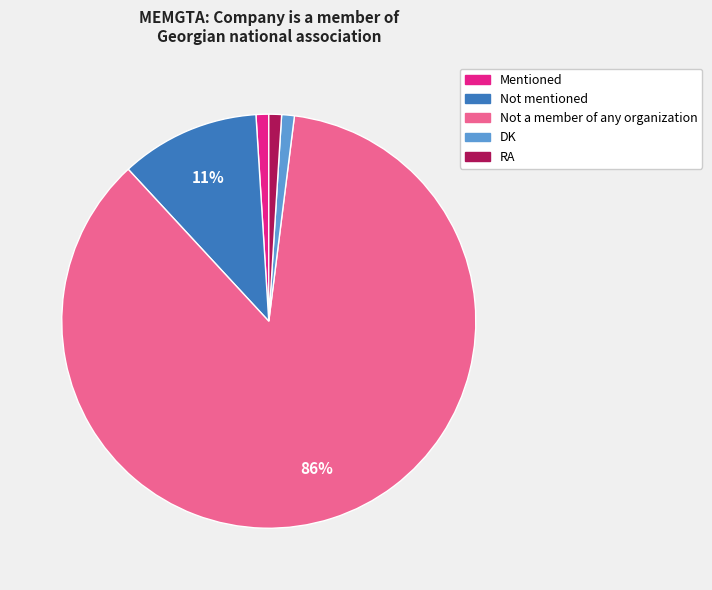

To the nearest percent, what portion does Not mentioned represent?

11%